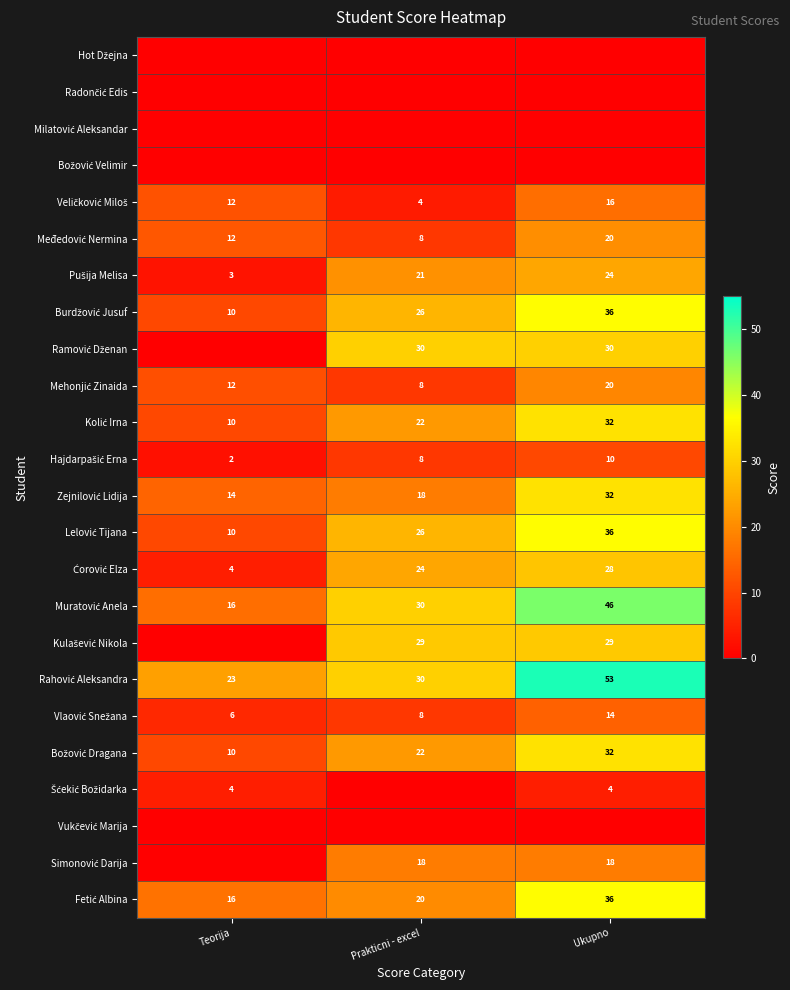

The Milatović Aleksandar series shows 0.0 at Ukupno. True or false?

True